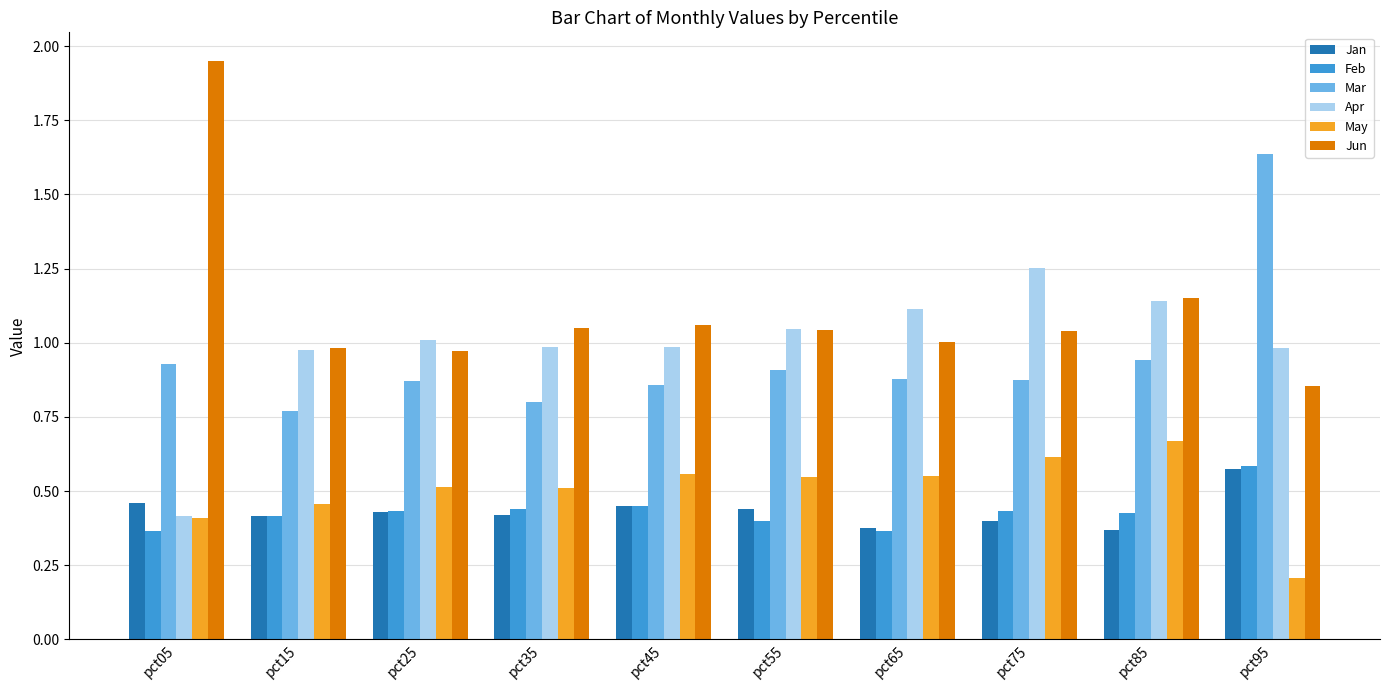

Between pct05 and pct35, which series saw the biggest shift?

Jun